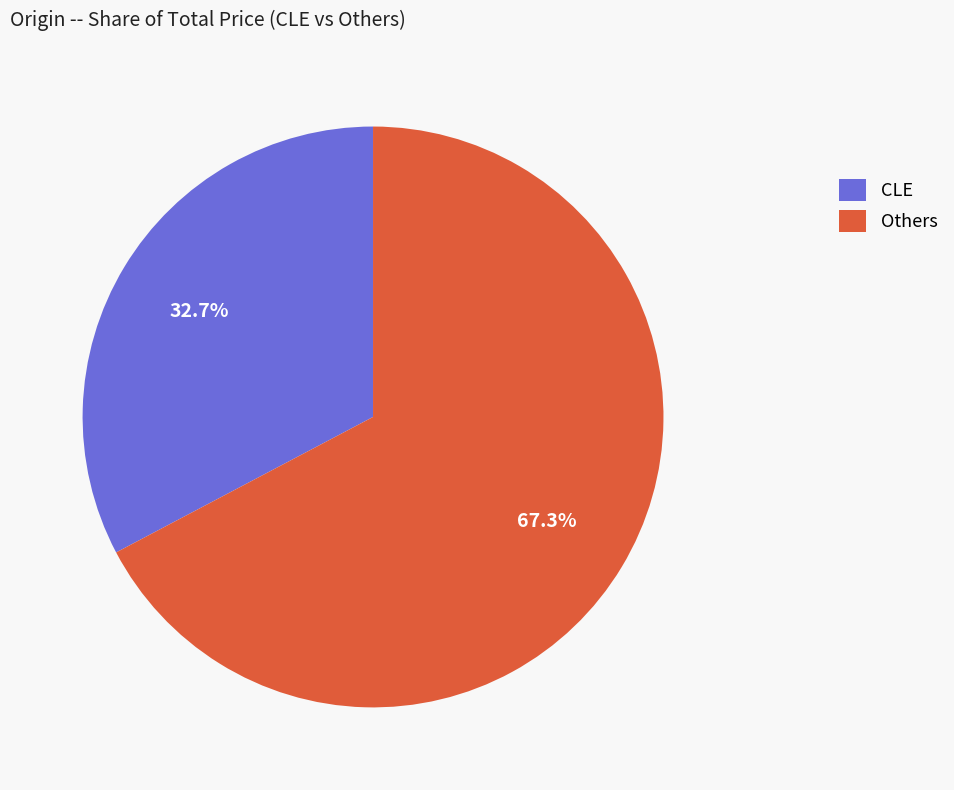

Rank the categories by value from lowest to highest.

CLE, Others